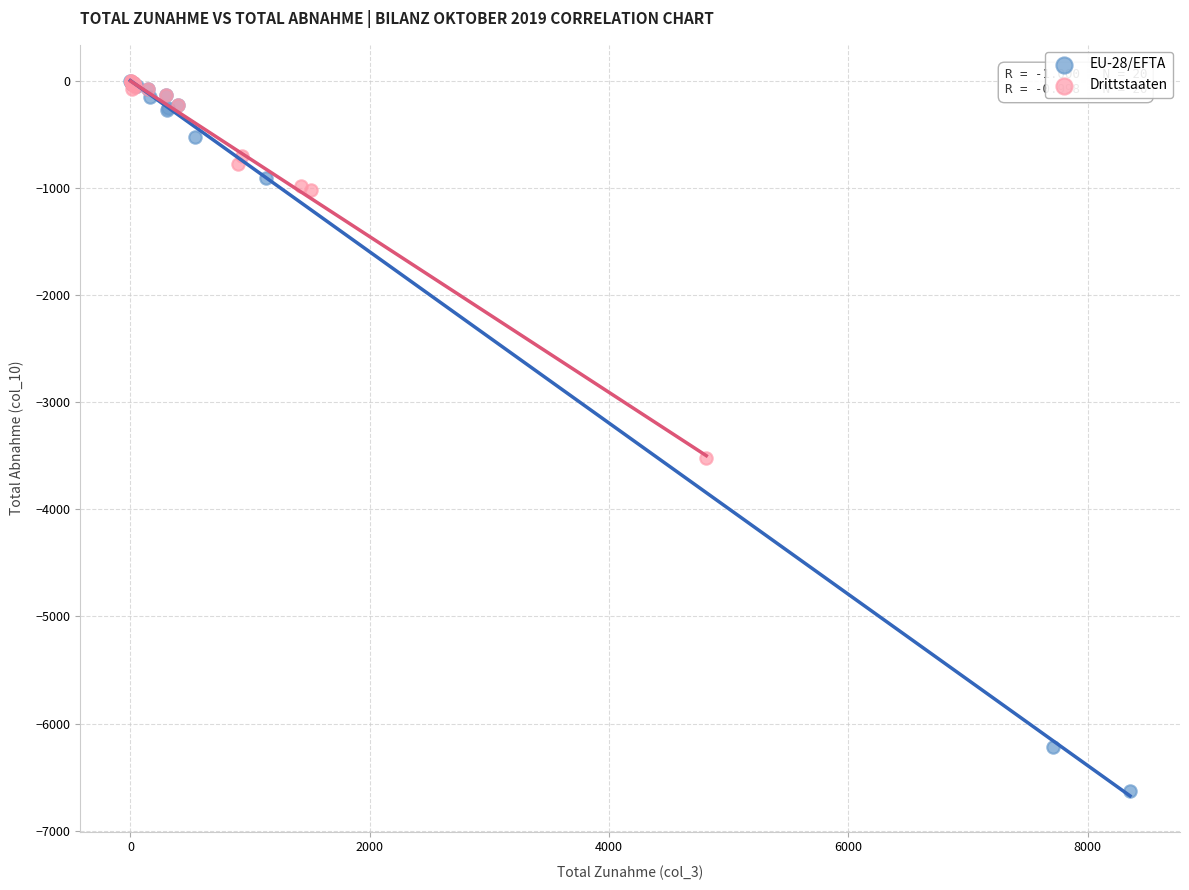

Which series has the widest spread of Y values?

EU-28/EFTA